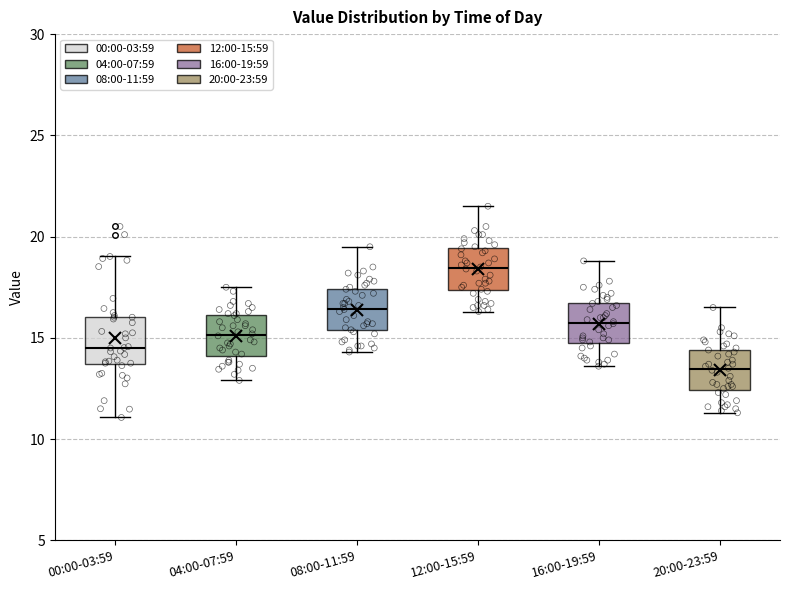

Where does the lower whisker of the box for 20:00-23:59 end on the y-axis? The values are not printed on the chart, so give them approximately, as read against the axis.

11.5